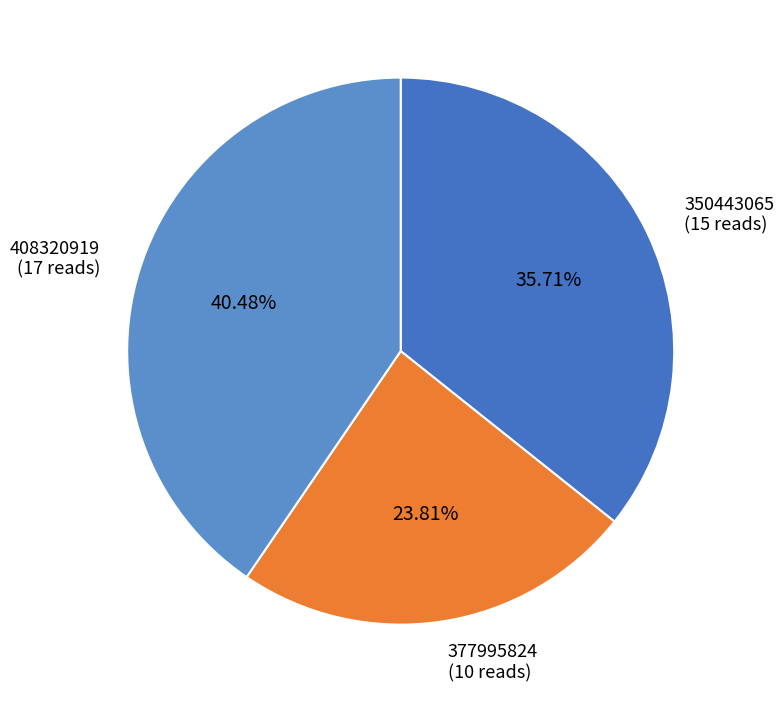

Rank the categories by value from highest to lowest.

408320919, 350443065, 377995824